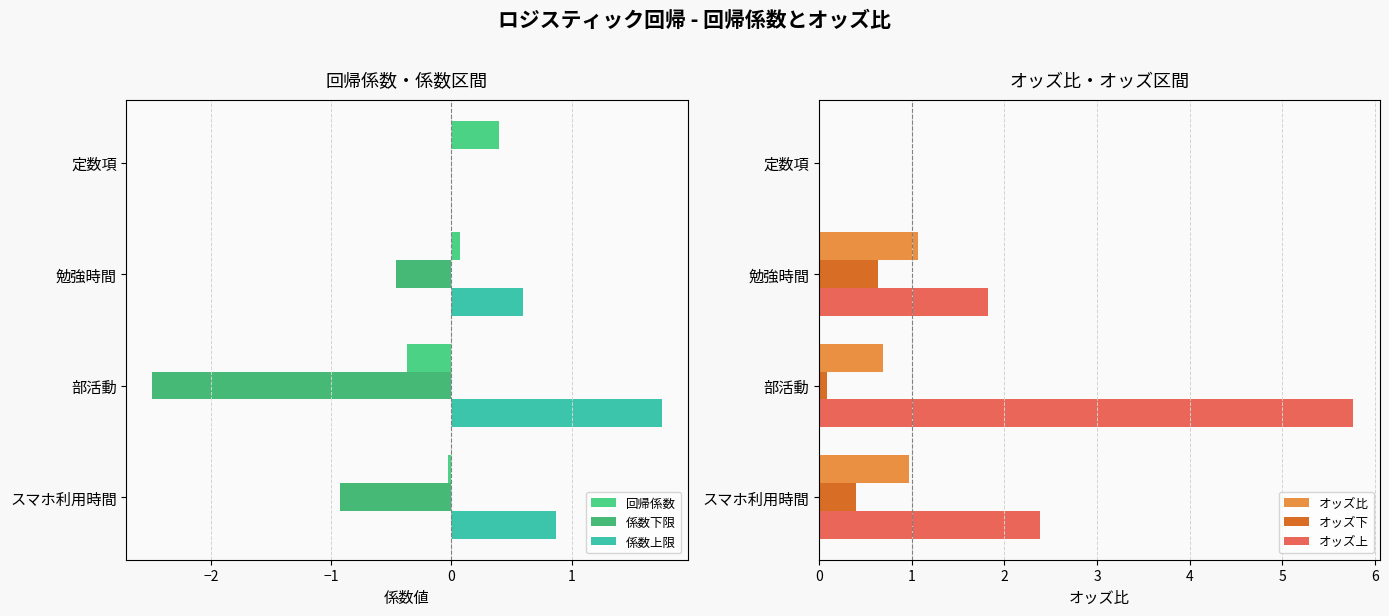

How many values in オッズ上 are above zero?

3